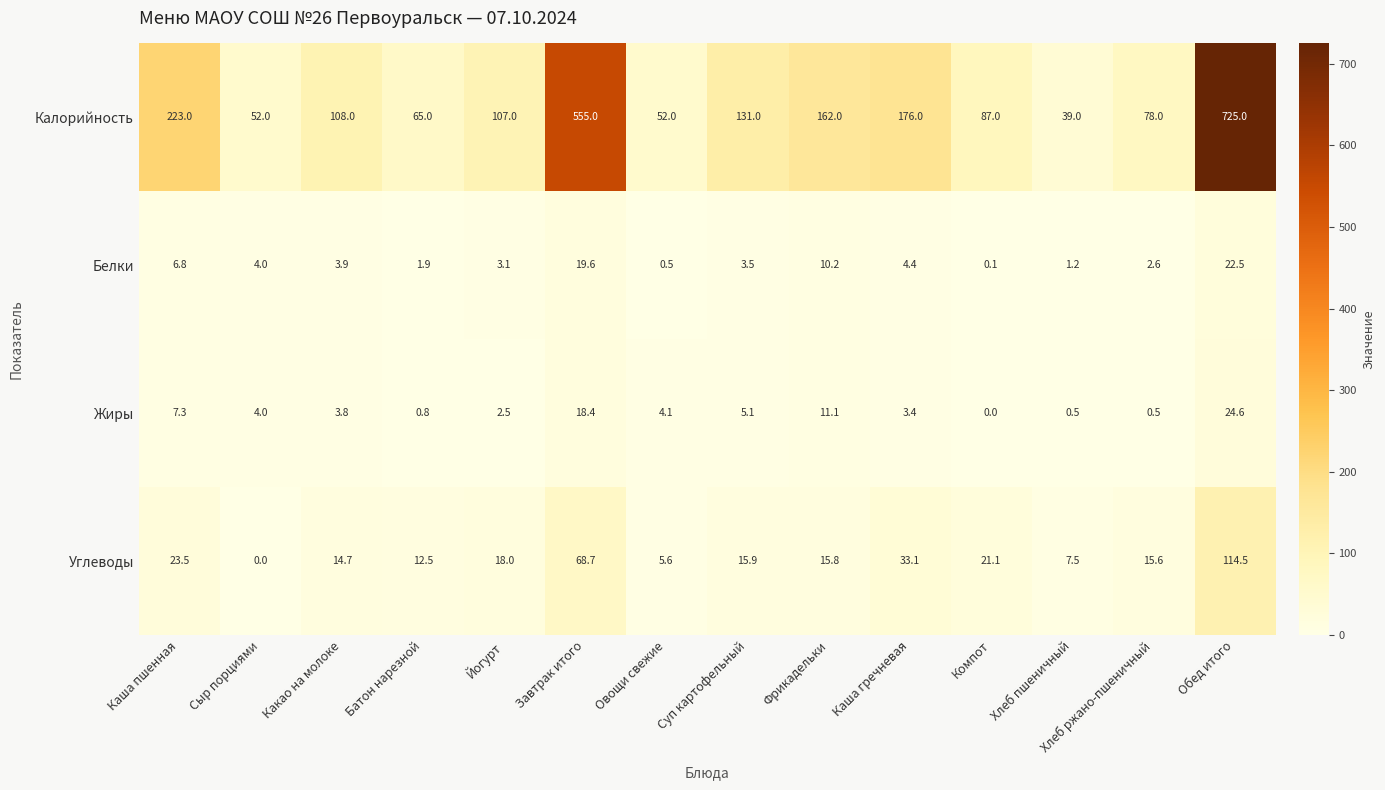

What is the difference between the maximum and second lowest values in the Калорийность series?

673.0